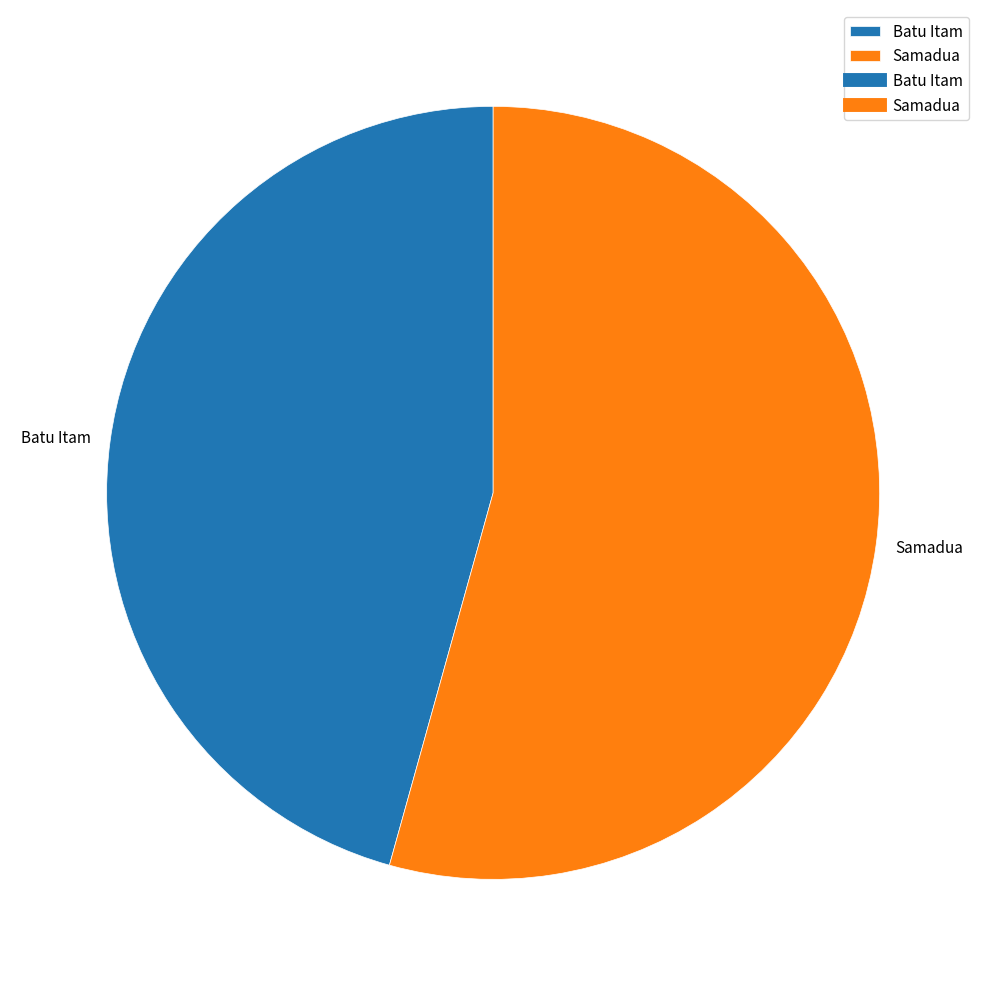

Does Batu Itam represent more than half of the total?

No